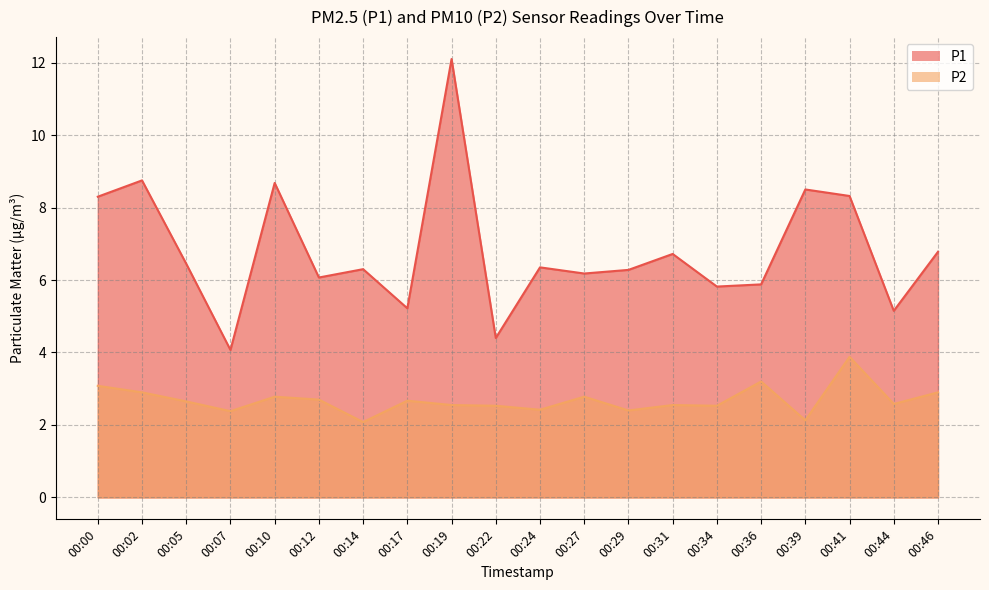

How many data points in P1 are less than 6?

6